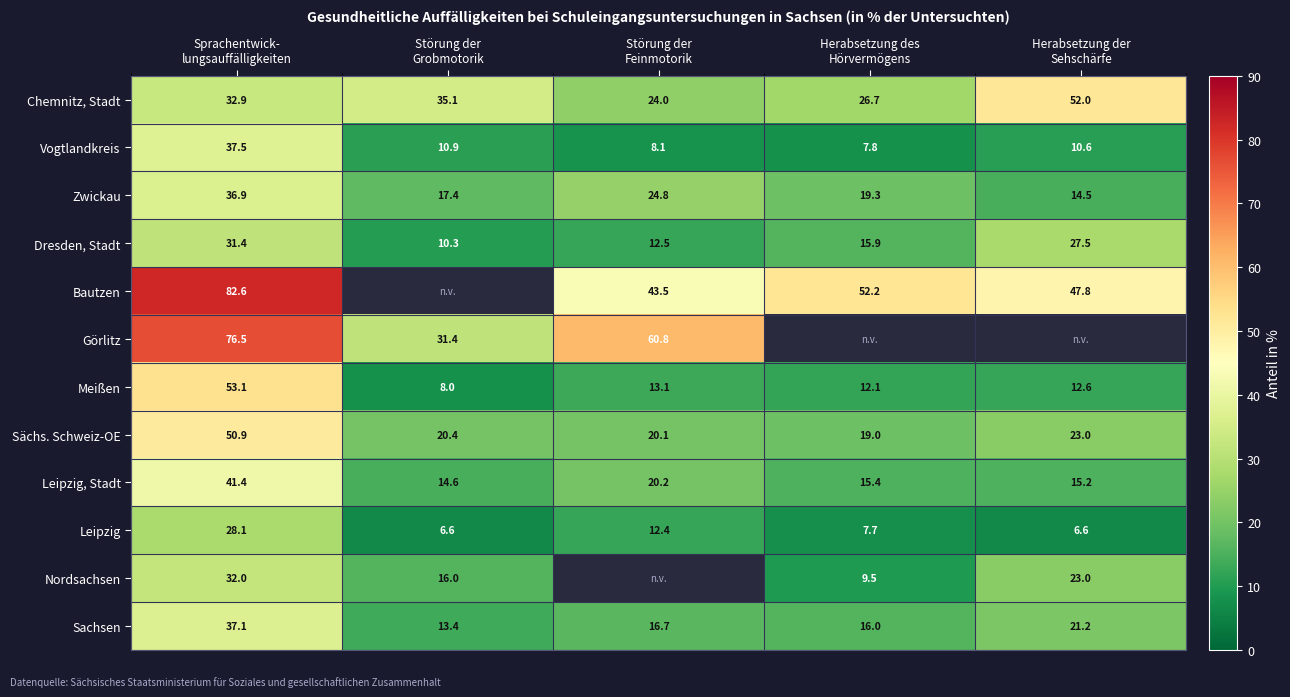

Which category has the lowest value in the Sachsen series?

Störung der Grobmotorik